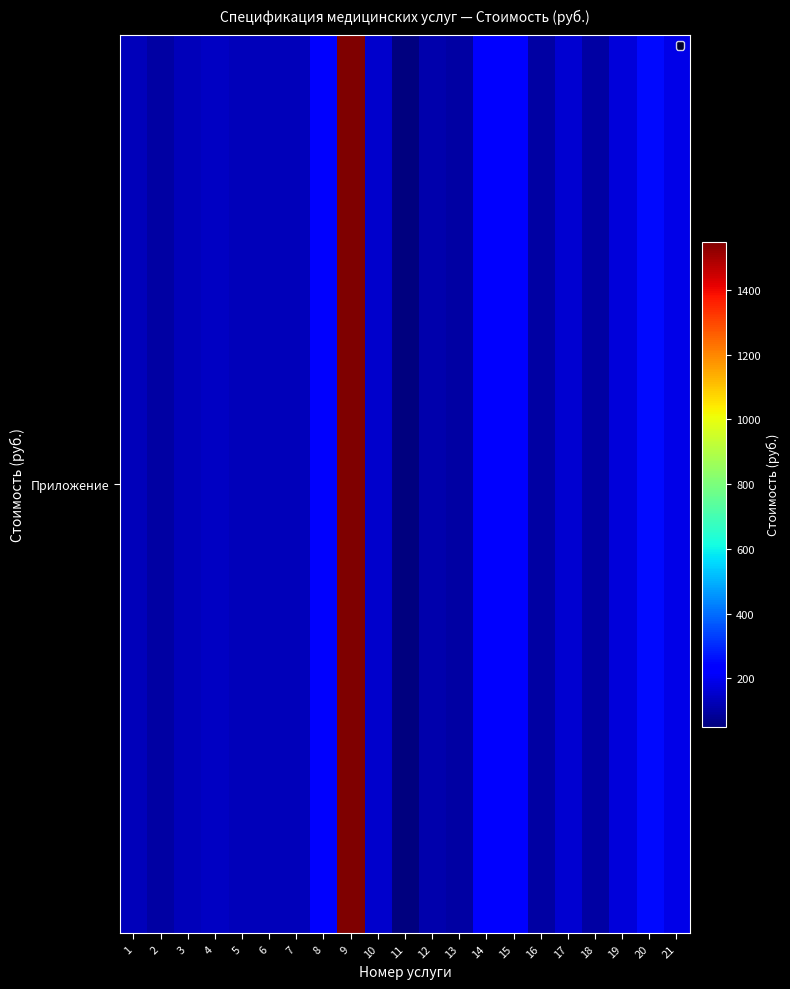

Which category has the lowest value across all series?

11